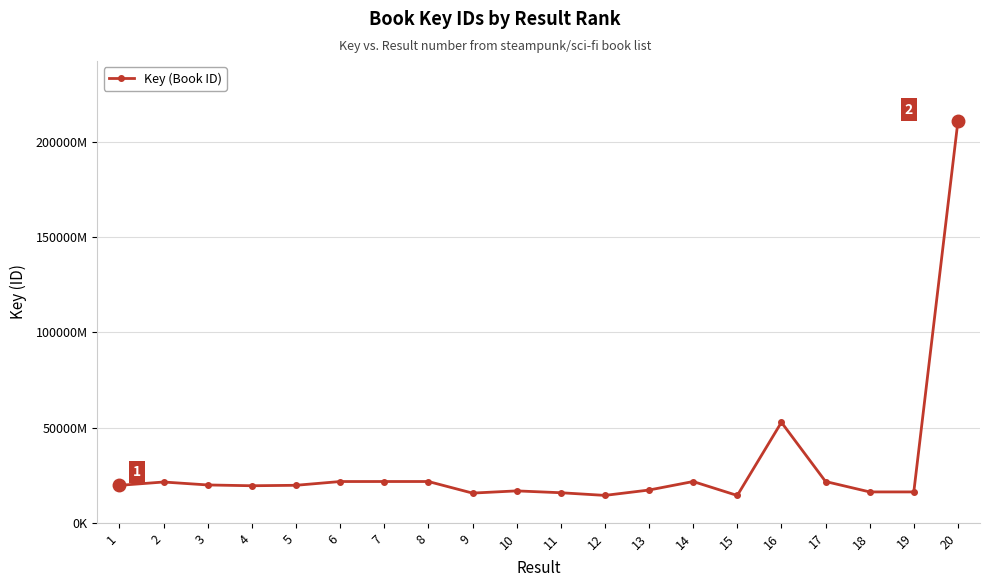

Is this an area chart (filled region under the line)?

No